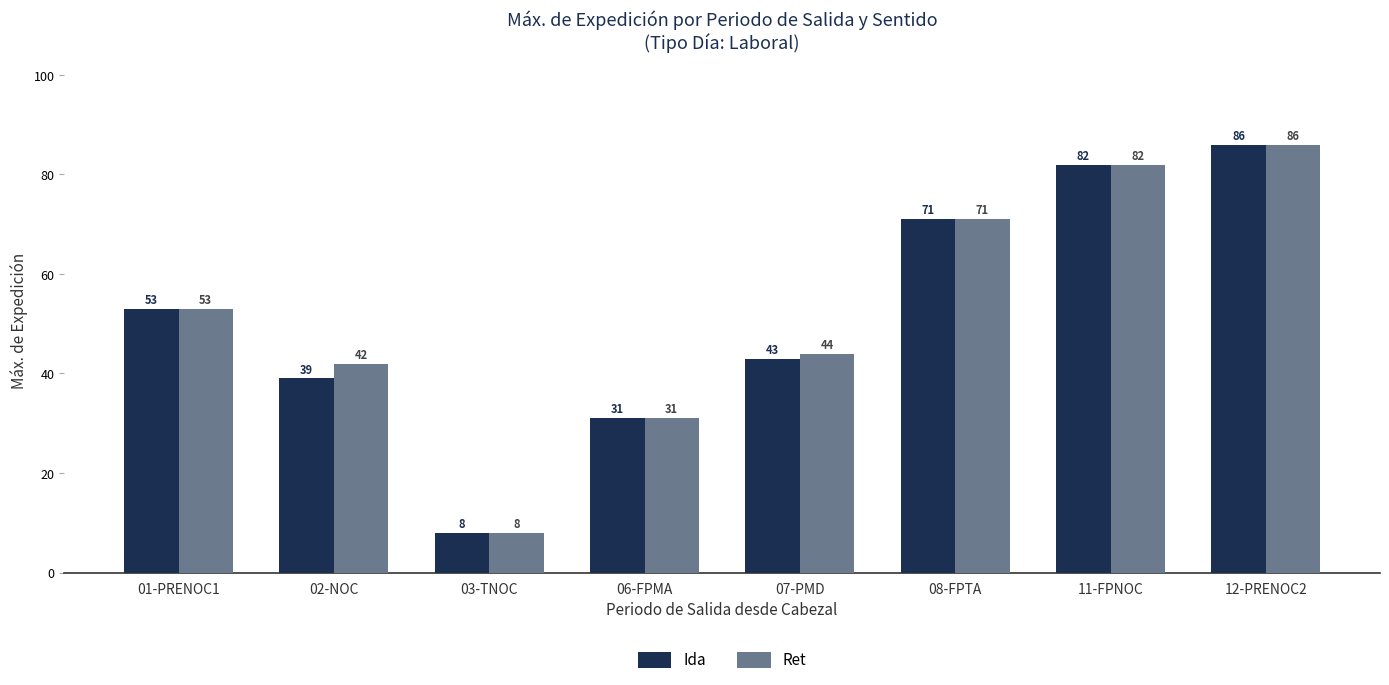

What is the difference between the maximum and minimum values in the Ida series?

78